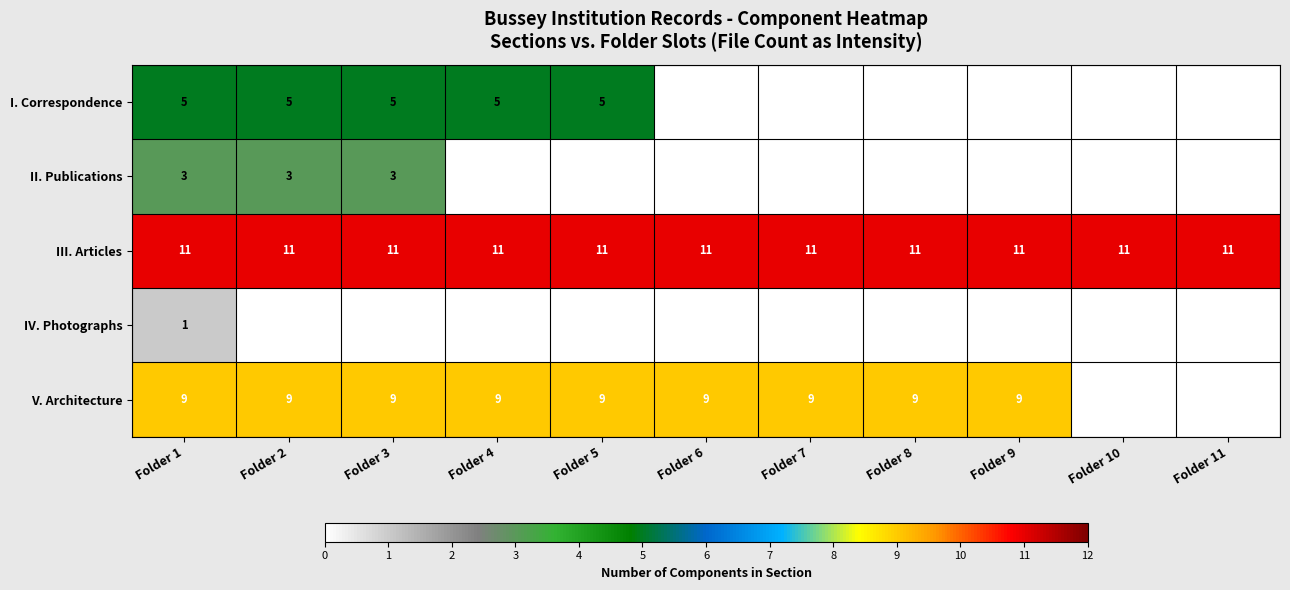

What value does the III. Articles series have at Folder 3?

11